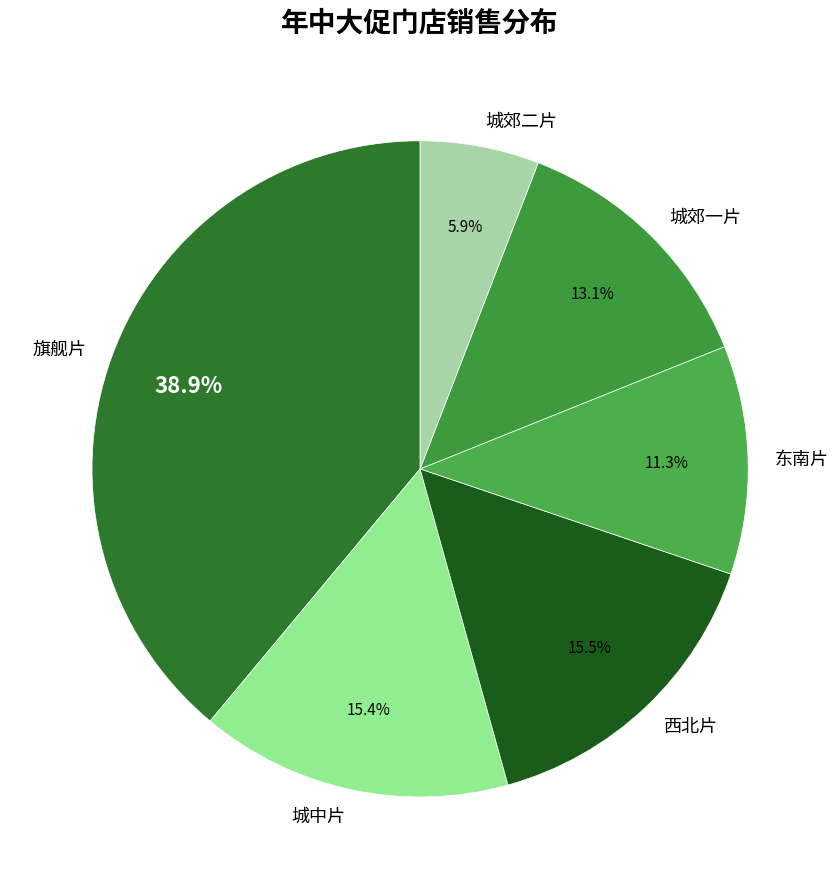

How many slices are in this pie chart?

6